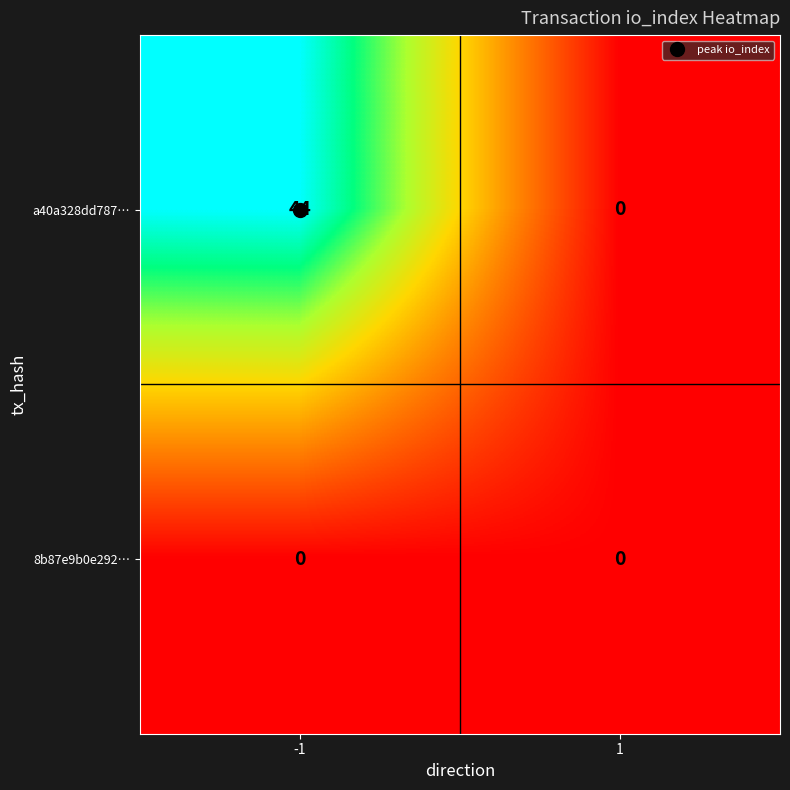

Which series has the largest range (max minus min)?

a40a328dd787…